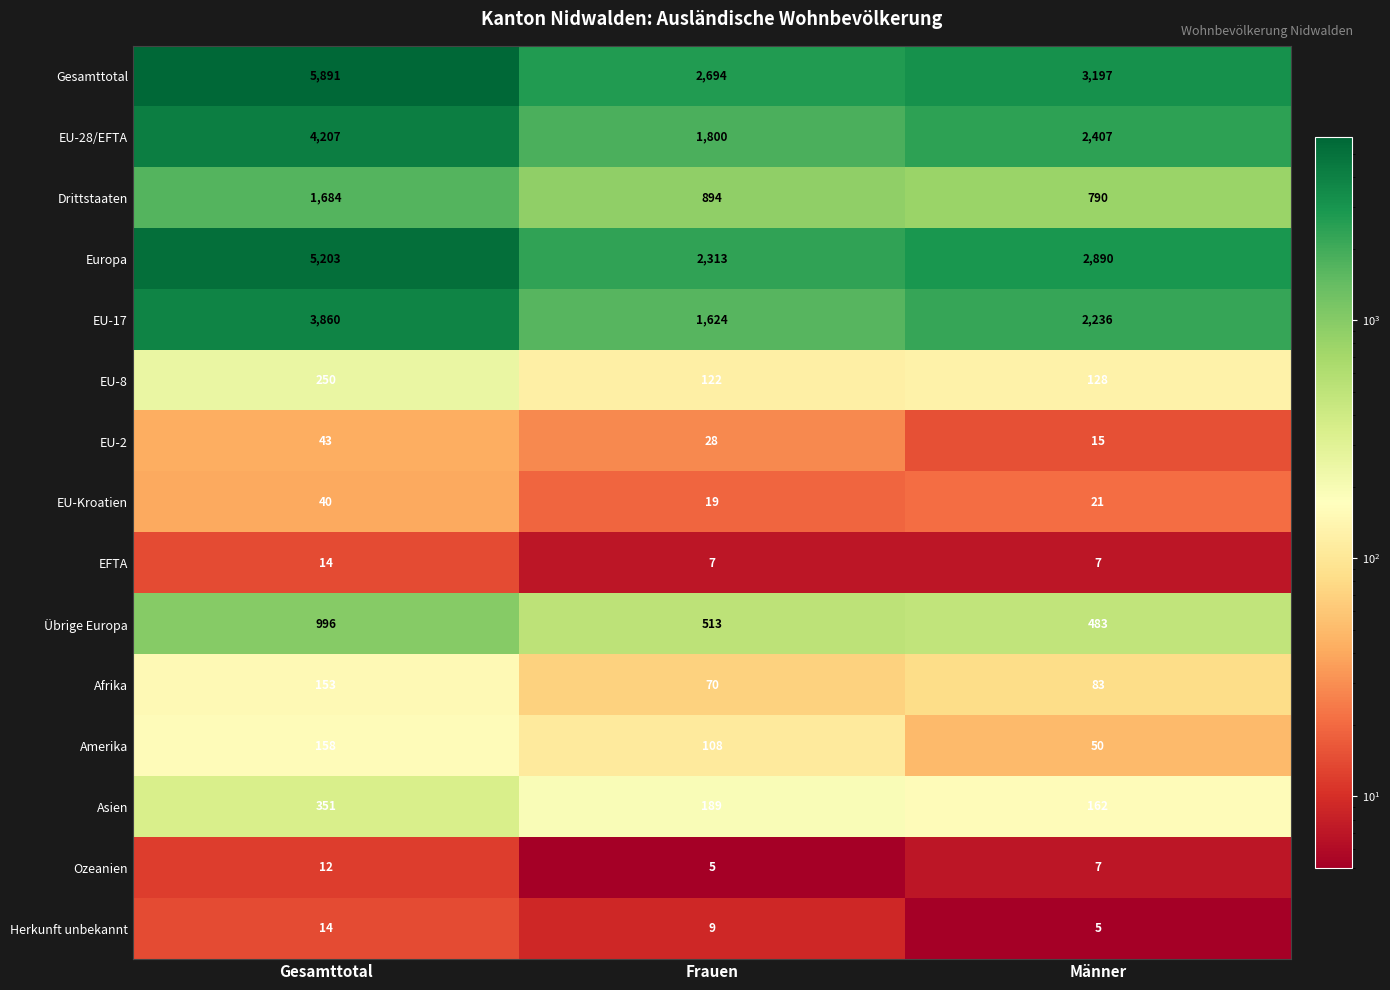

How many EU-28/EFTA values are between 1800 and 4207?

3